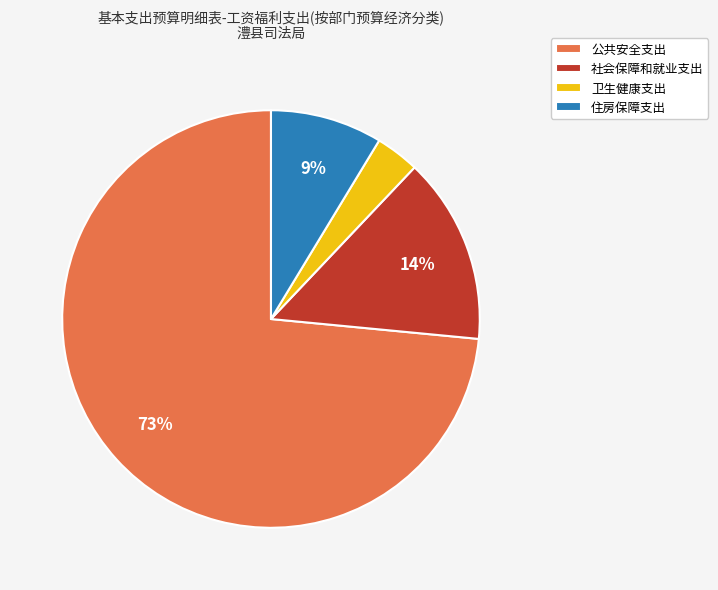

To the nearest percent, what is the average slice percentage?

25%